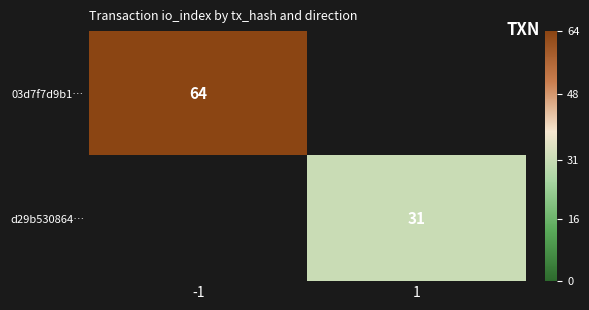

The 03d7f7d9b1… series shows 64 at -1. True or false?

True